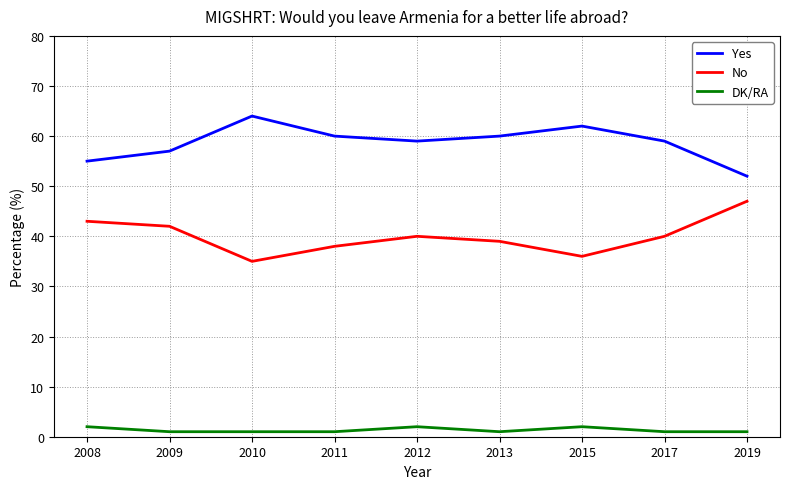

True or false: No and DK/RA cross at least once.

False